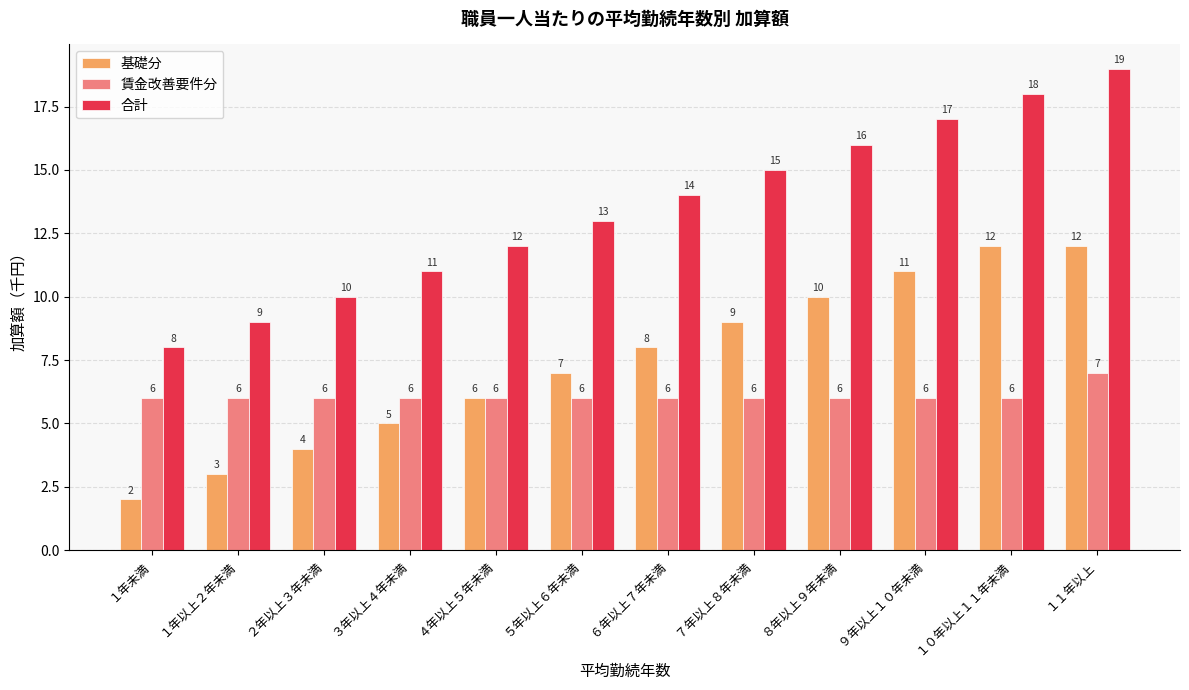

What are all the series names shown in the legend?

基礎分, 賃金改善要件分, 合計